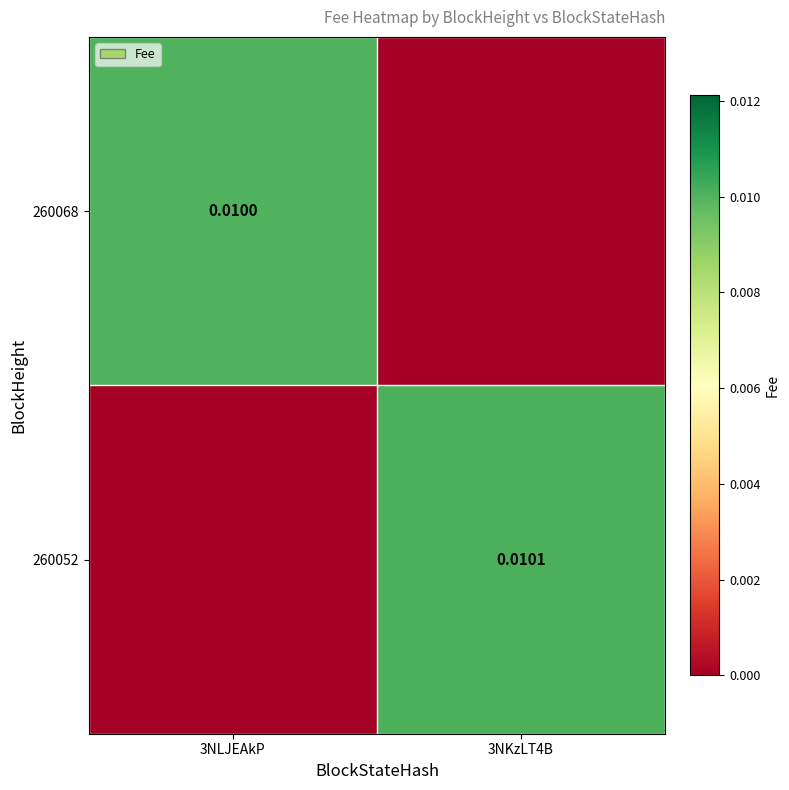

How many values in 260068 are above zero?

1